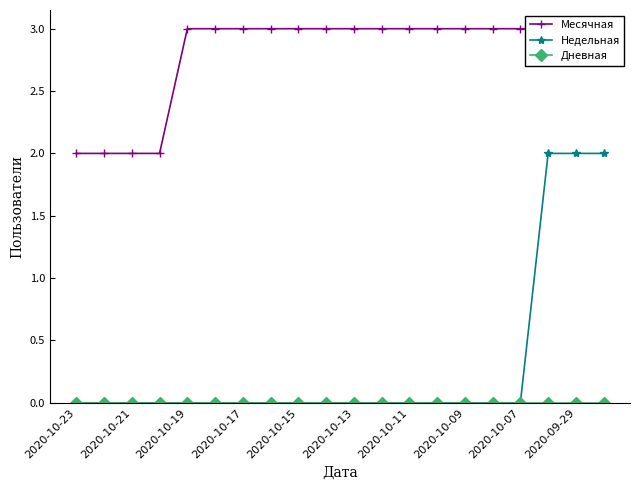

Is it true that Недельная equals 0 at 2020-10-19?

True